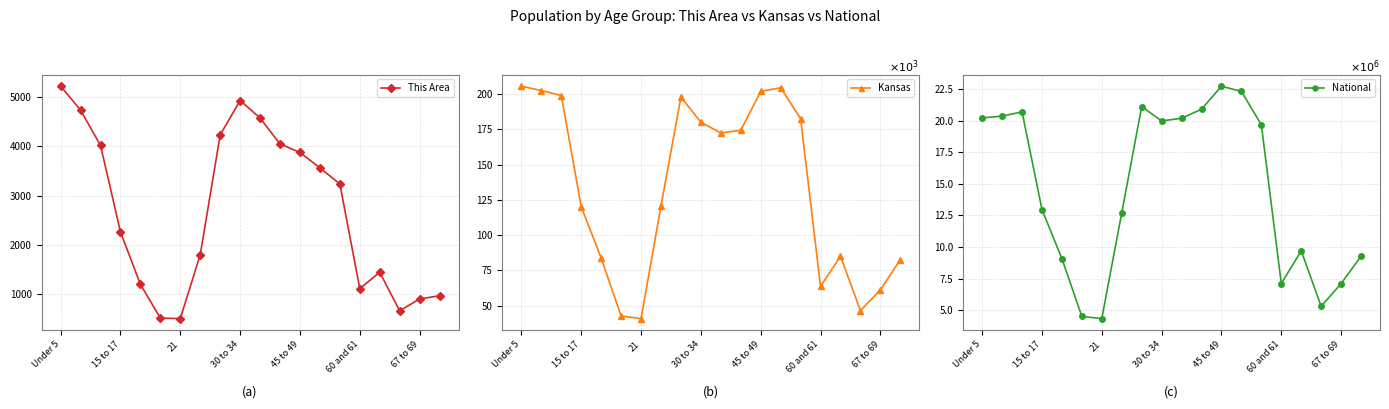

True or false: This Area has more than 1 points higher than both neighbors.

True